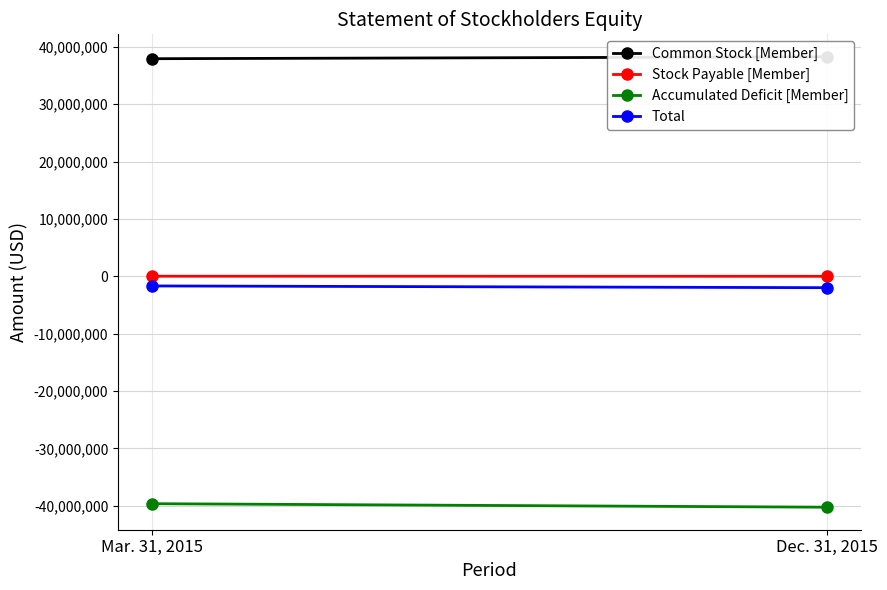

What is the sum of all Common Stock [Member] values?

76170017